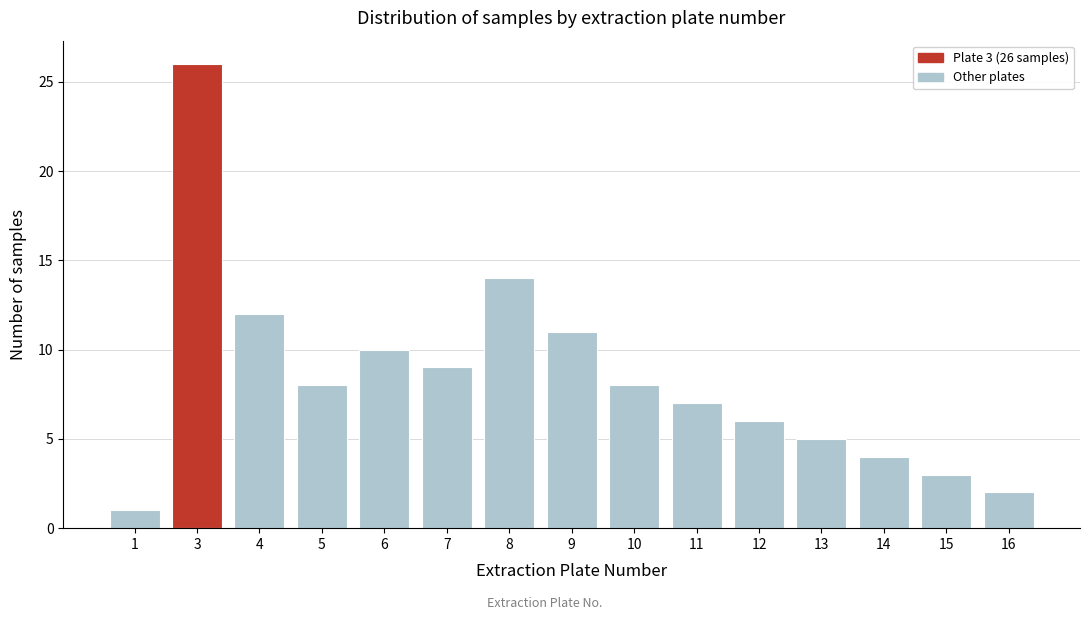

Reading left to right, transcribe all the data shown in this chart.

1	26	12	8	10	9	14	11	8	7	6	5	4	3	2